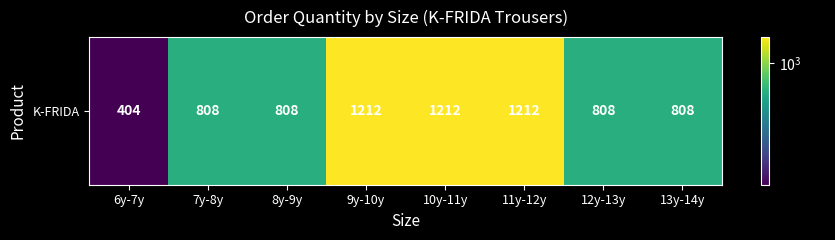

Reading left to right, extract all data points from this chart.

6y-7y=404	7y-8y=808	8y-9y=808	9y-10y=1212	10y-11y=1212	11y-12y=1212	12y-13y=808	13y-14y=808